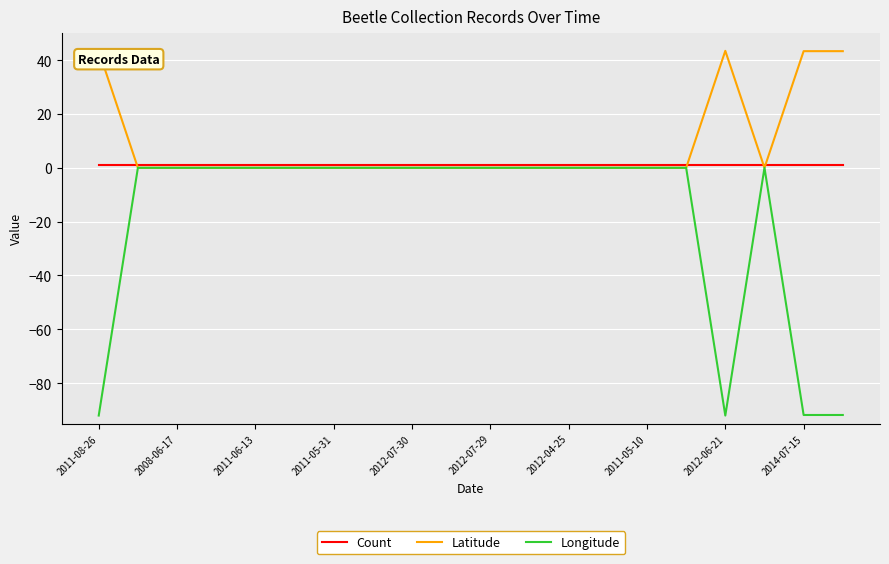

What is the maximum value shown in the chart?

43.4